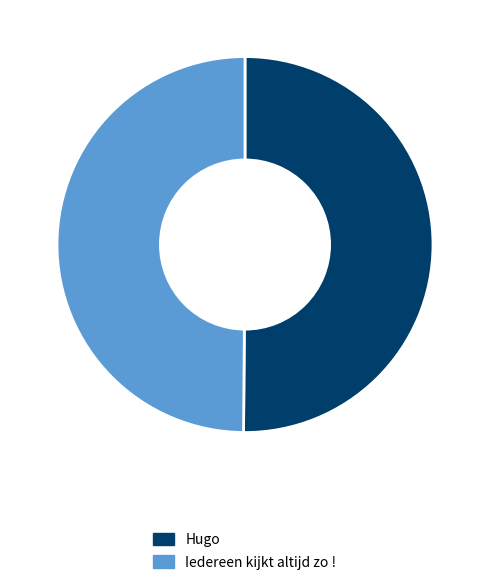

How many slices are in this pie chart?

2